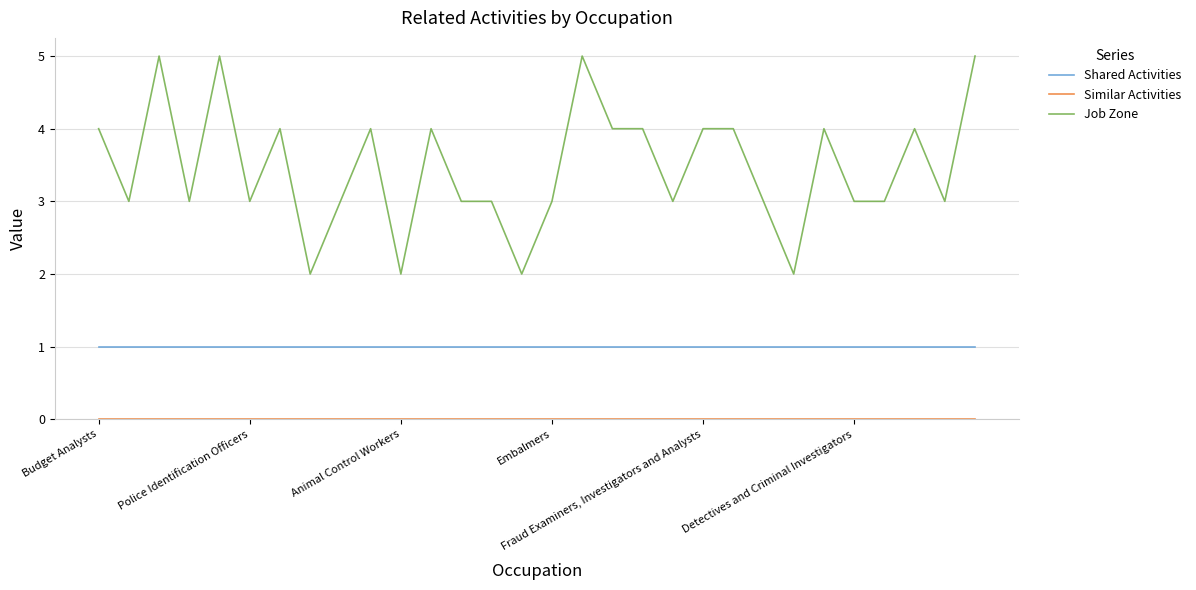

Which series has the widest spread of values?

Job Zone